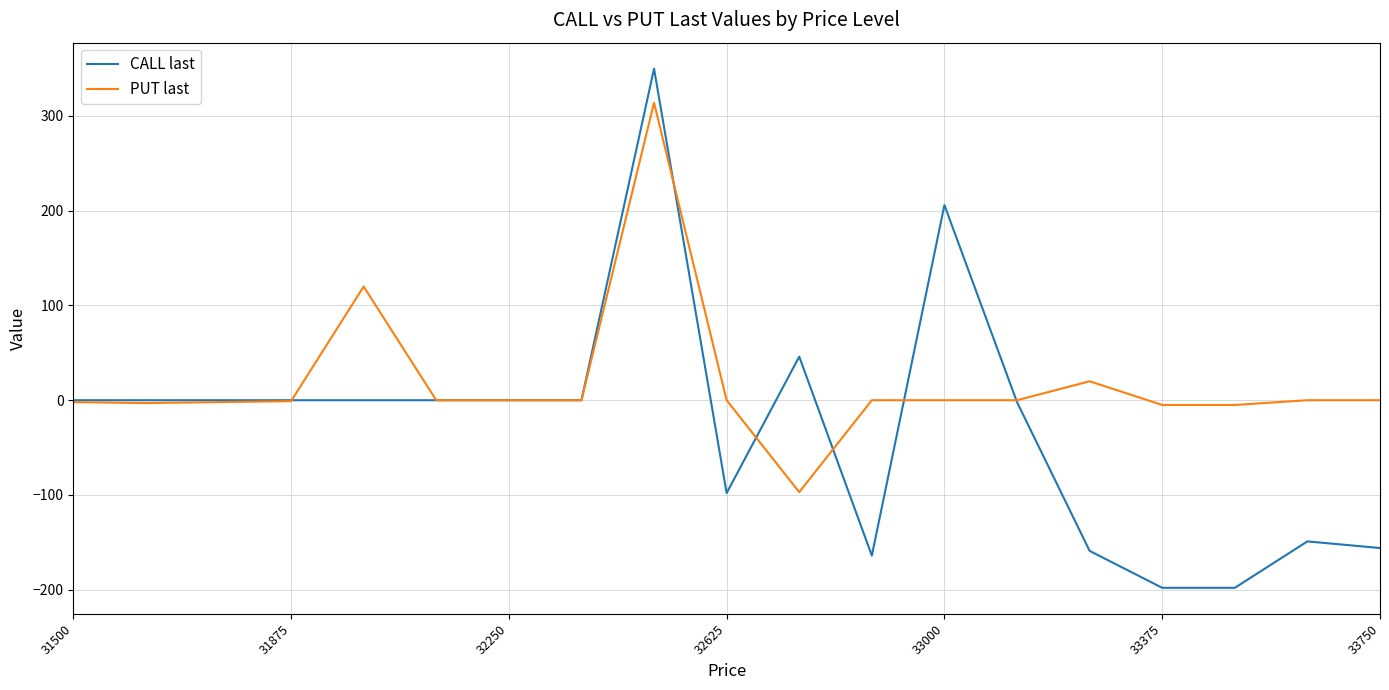

How many series are shown in this chart?

2